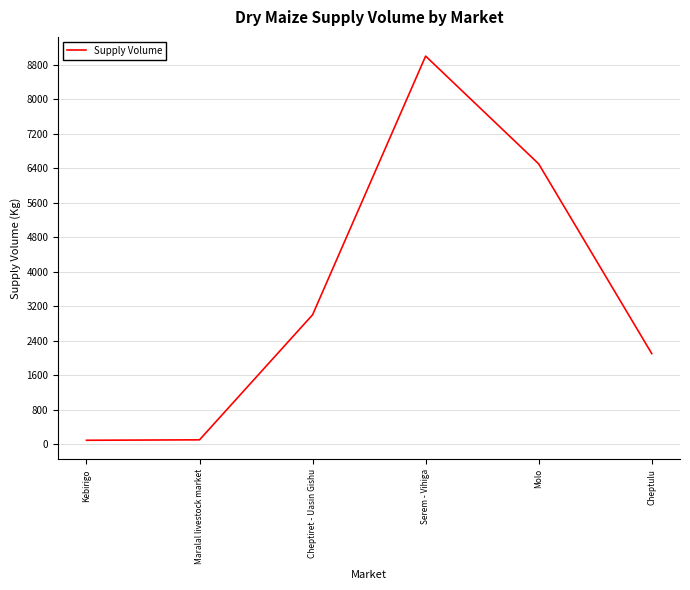

How many lines are shown in the chart?

1